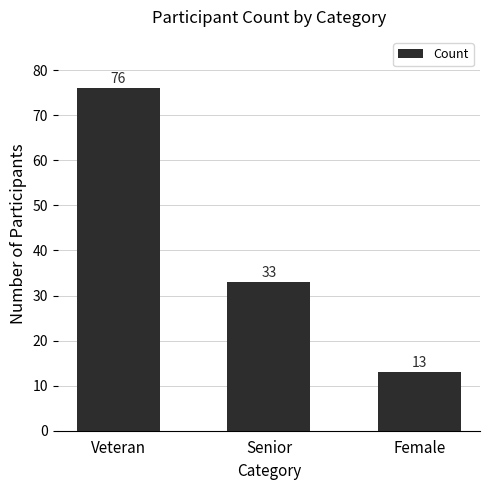

What is the average value?

41